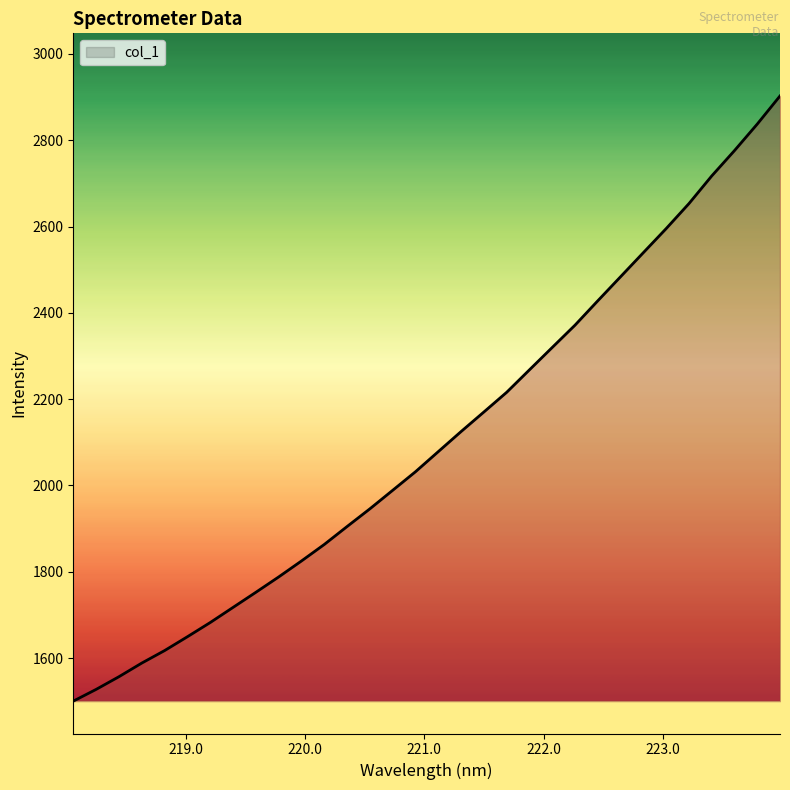

How many values exceed 2078?

16